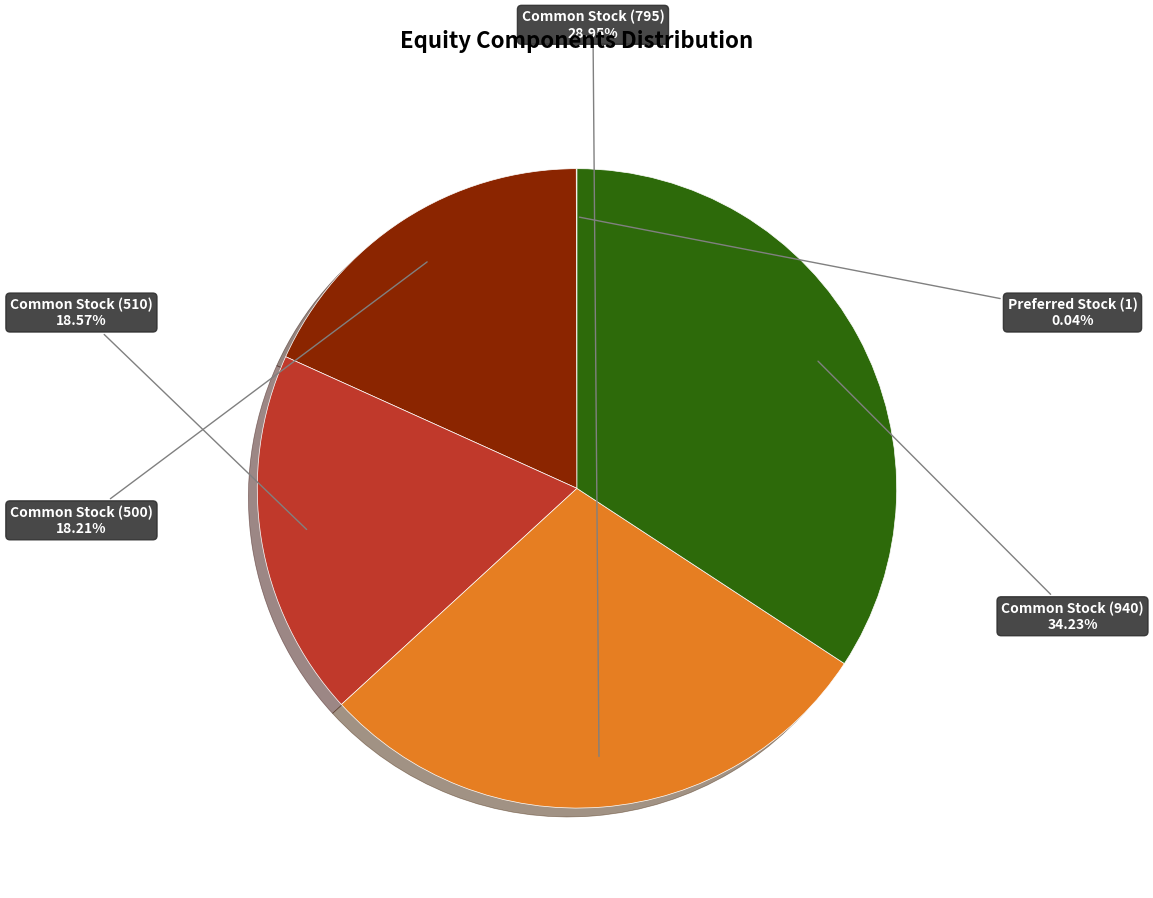

Does any single category account for the majority?

No